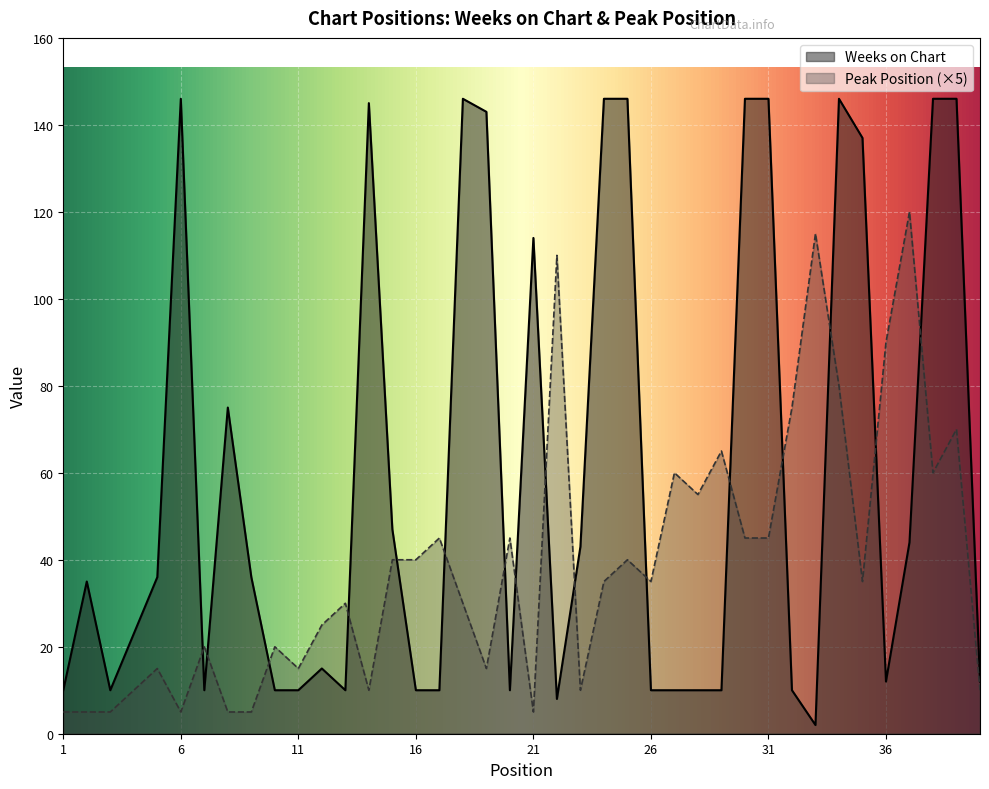

Where does the Weeks on Chart series first go above 35?

5